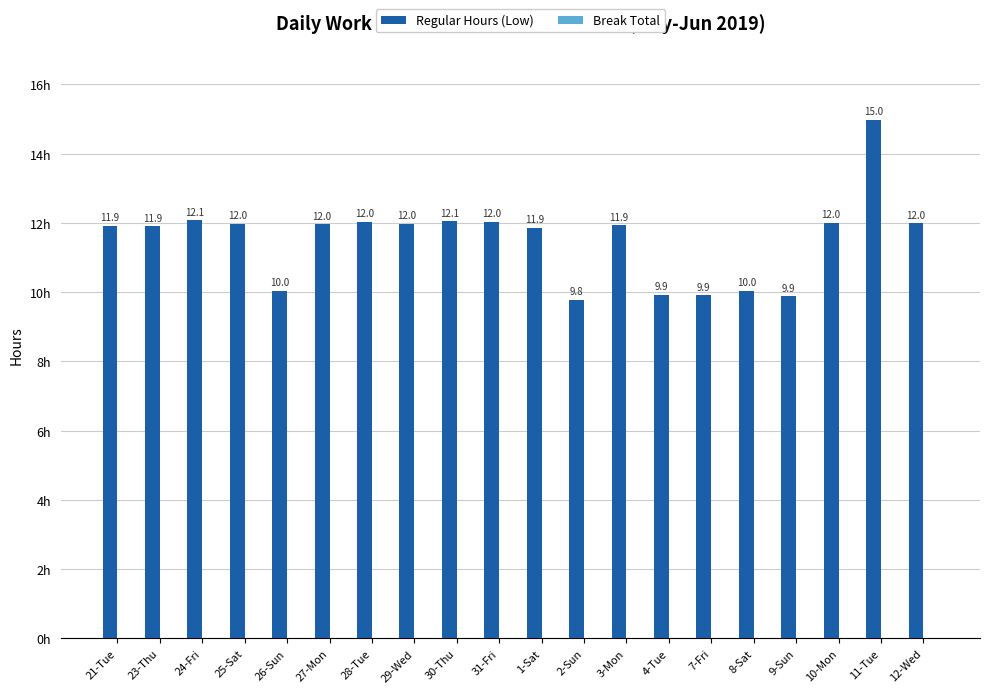

The value at 8-Sat is 4.8. True or false?

False